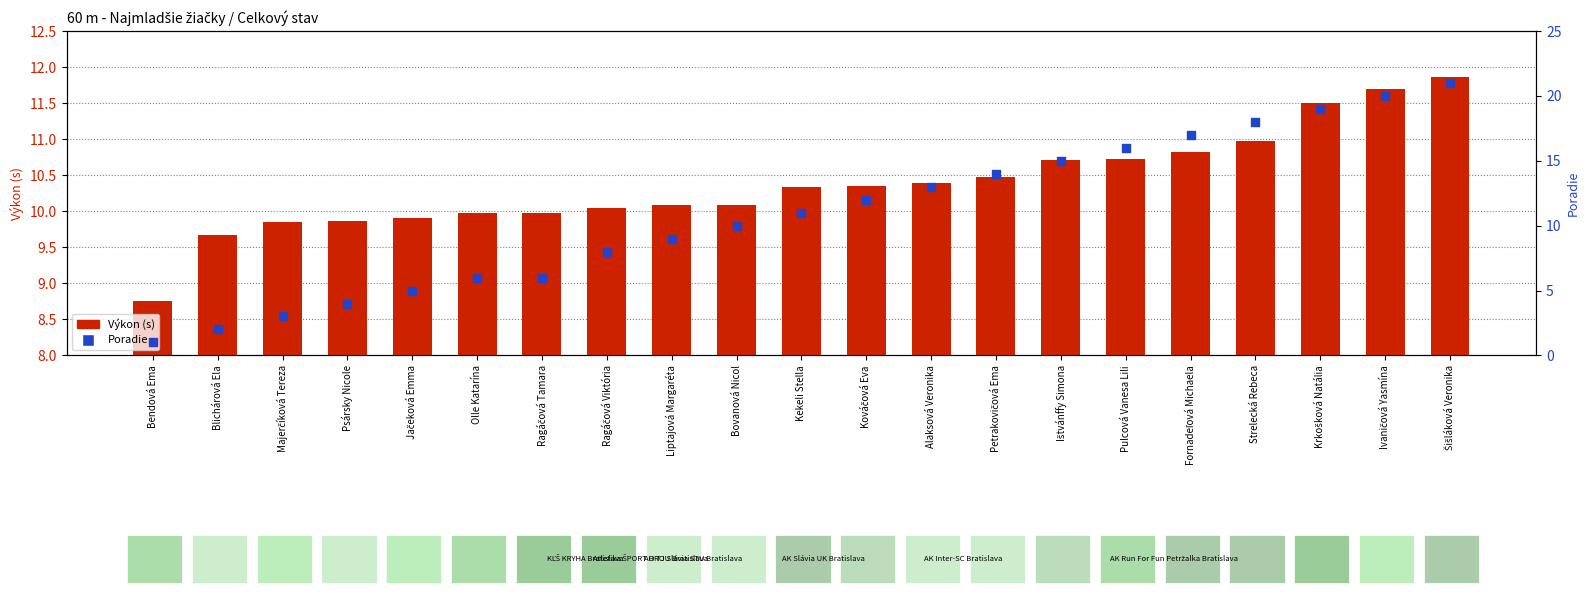

At how many categories does at least one series exceed 10?

14